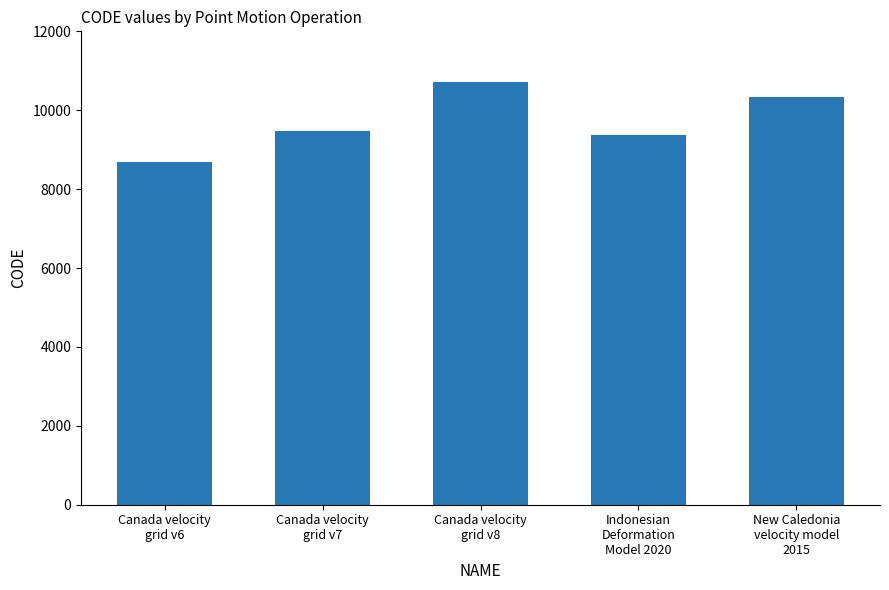

At which category does the chart reach its minimum across all series?

Canada velocity
grid v6